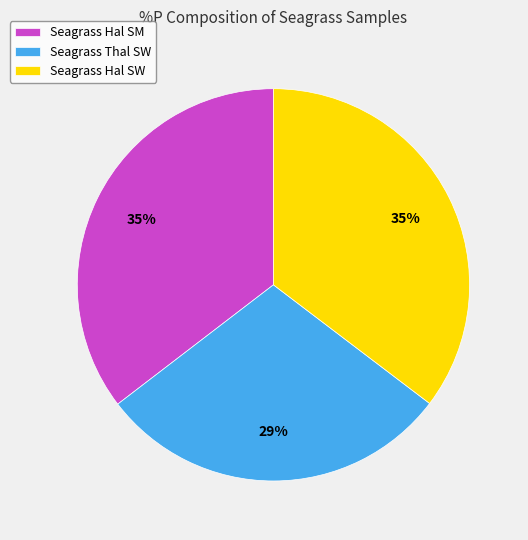

True or false: Seagrass Thal SW accounts for 37% of the total.

False